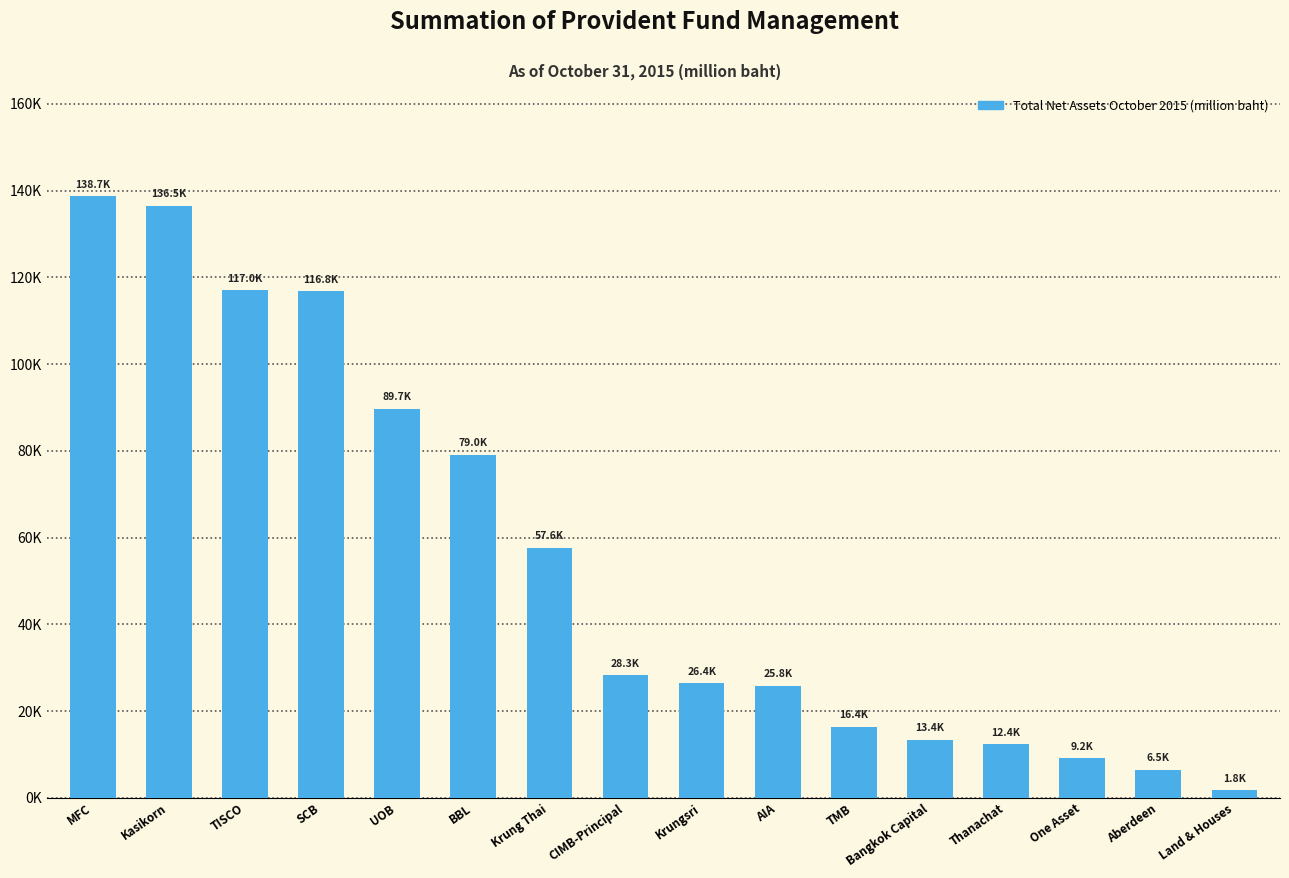

Is it true that the value at TISCO is 177035.8?

False